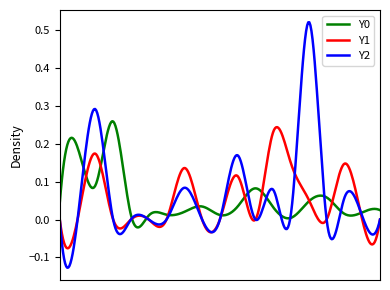

Which series has the widest spread of values?

Y2